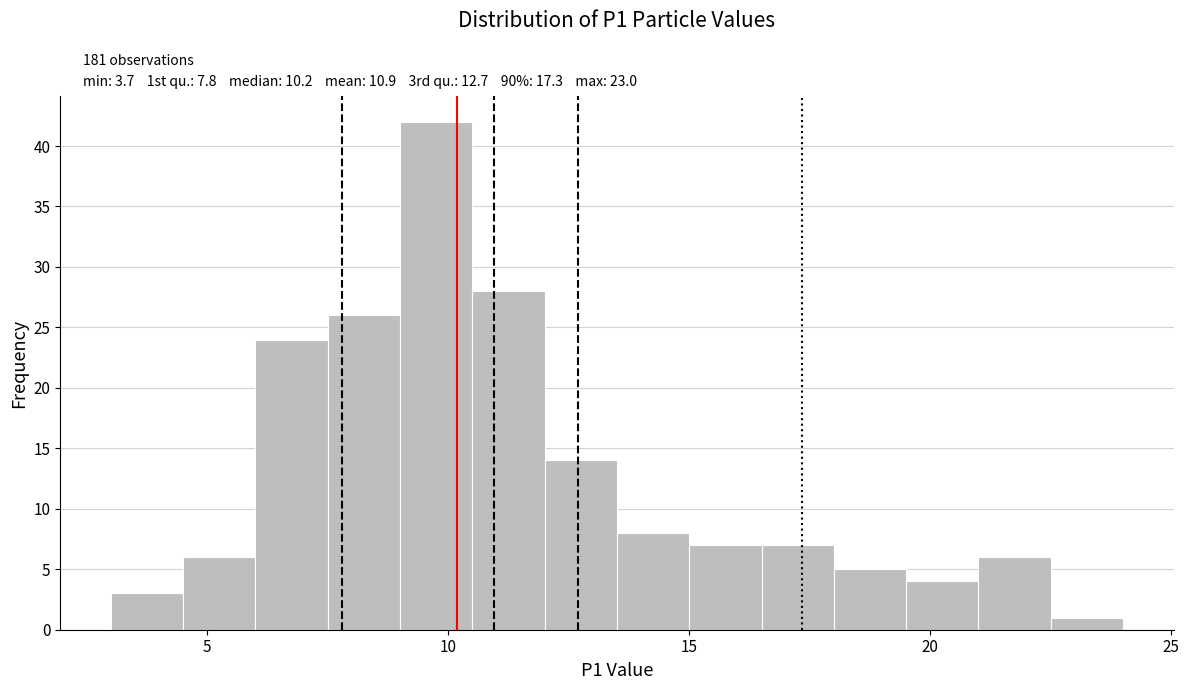

Read against the x-axis, roughly where is the centre of the tallest bar?

10.0